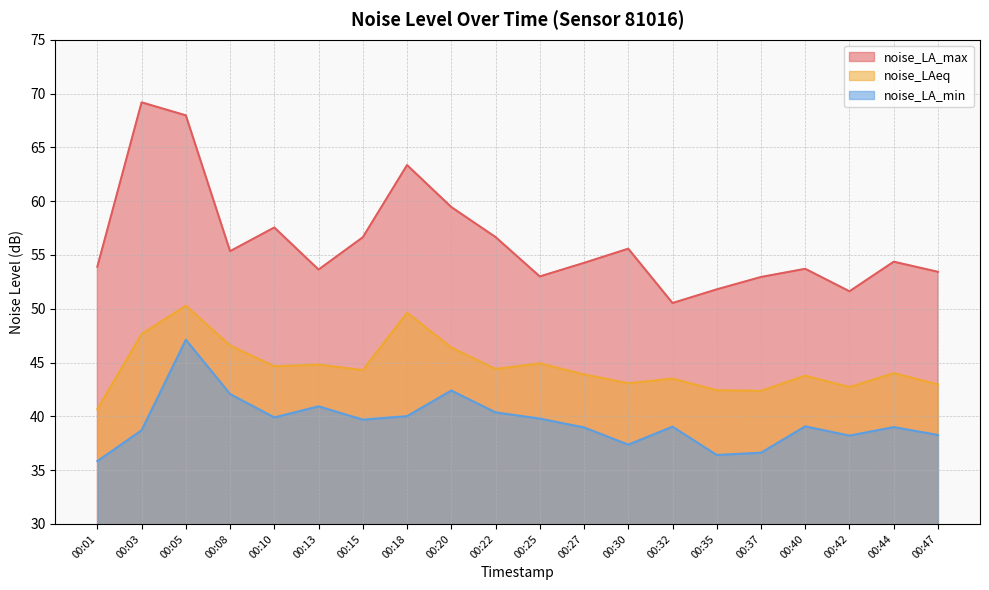

How many lines are shown in the chart?

3